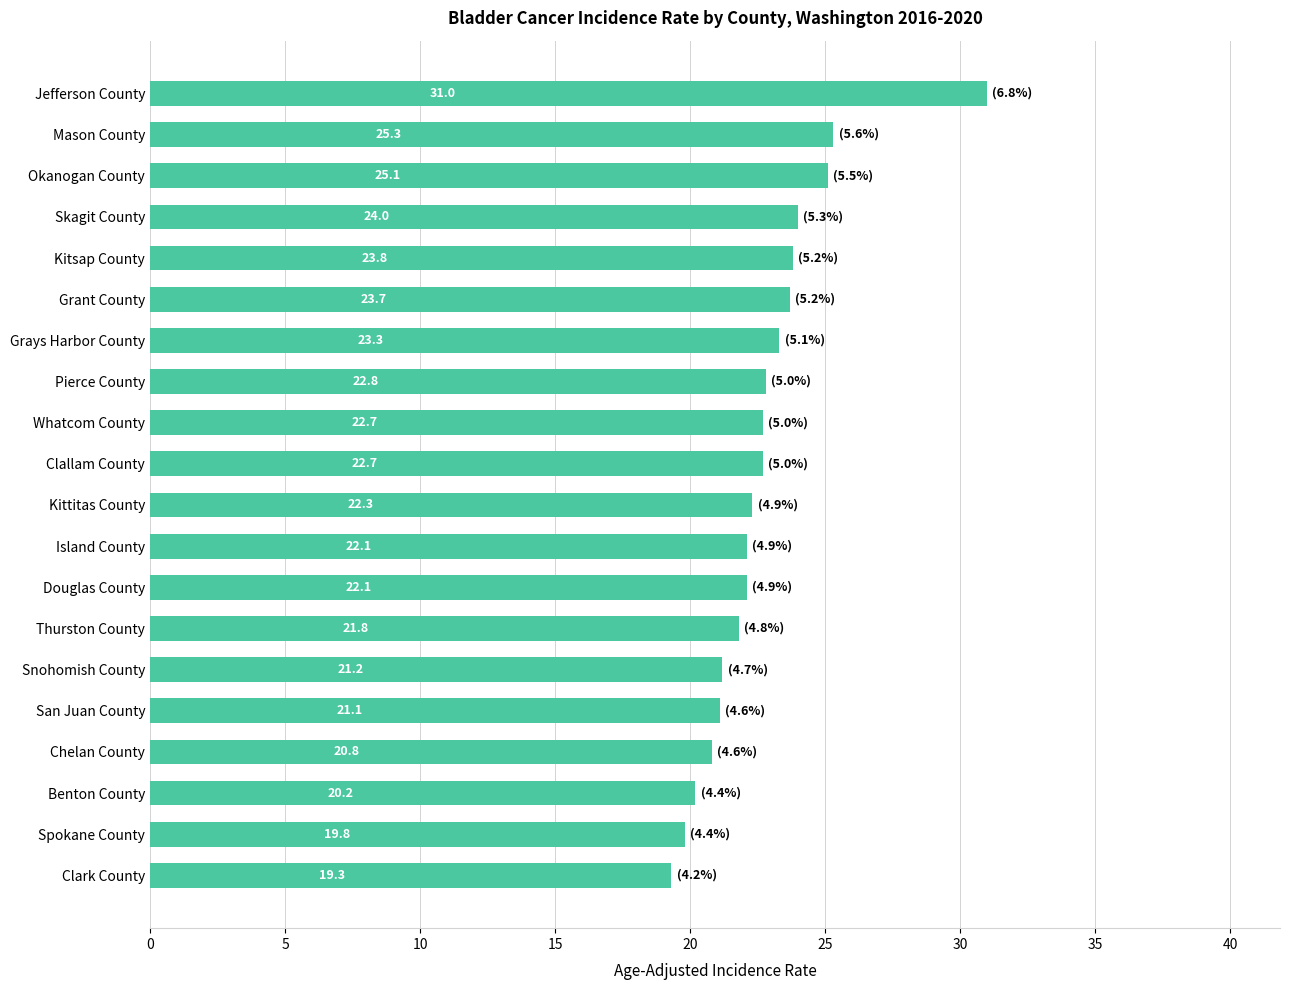

True or false: the data shows 21.8 at Thurston County.

True